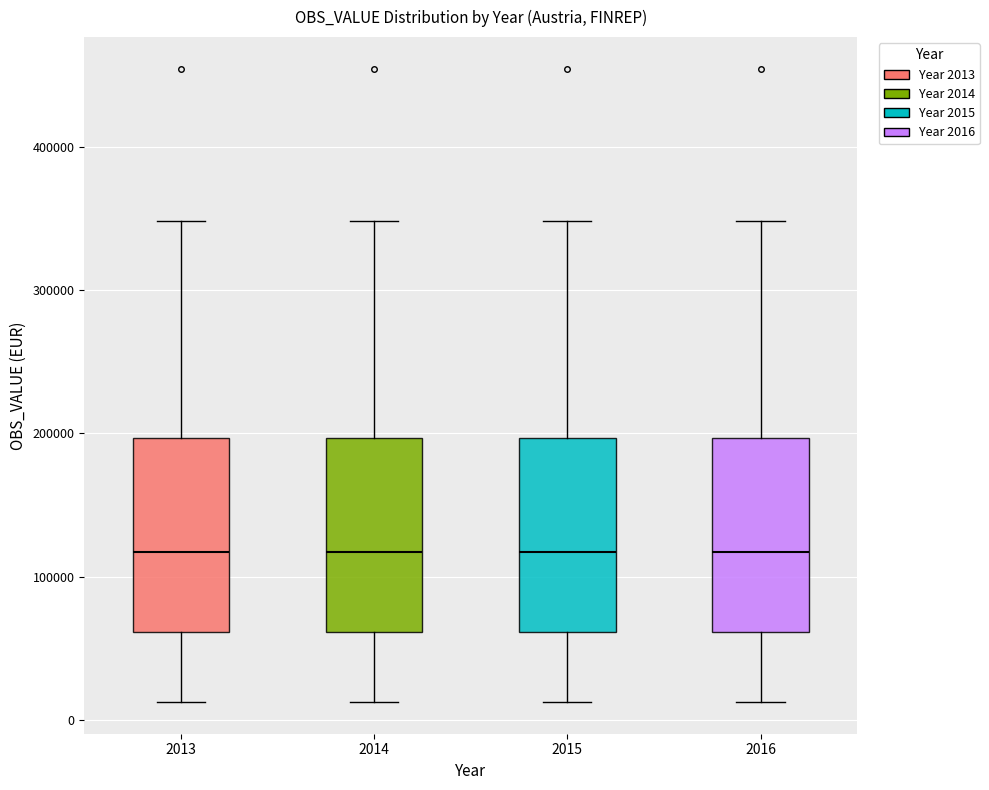

Reading left to right, read every box against the y-axis: the position of its median line, the range the box covers, and the ends of its whiskers. The values are not printed on the chart, so give them approximately, as read against the axis.

2013: median 120000, box 60000 to 200000, whiskers 10000 to 350000
2014: median 120000, box 60000 to 200000, whiskers 10000 to 350000
2015: median 120000, box 60000 to 200000, whiskers 10000 to 350000
2016: median 120000, box 60000 to 200000, whiskers 10000 to 350000